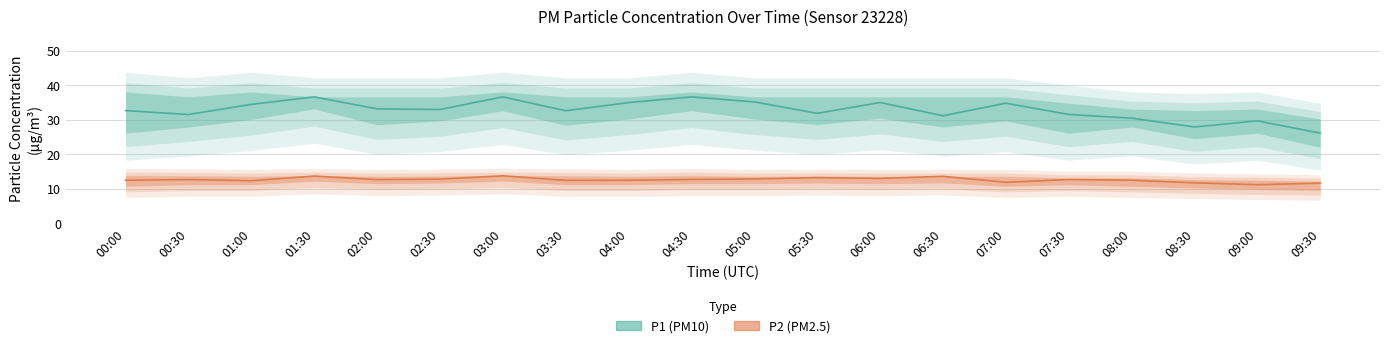

What is the minimum value for P2 (PM2.5)?

11.2